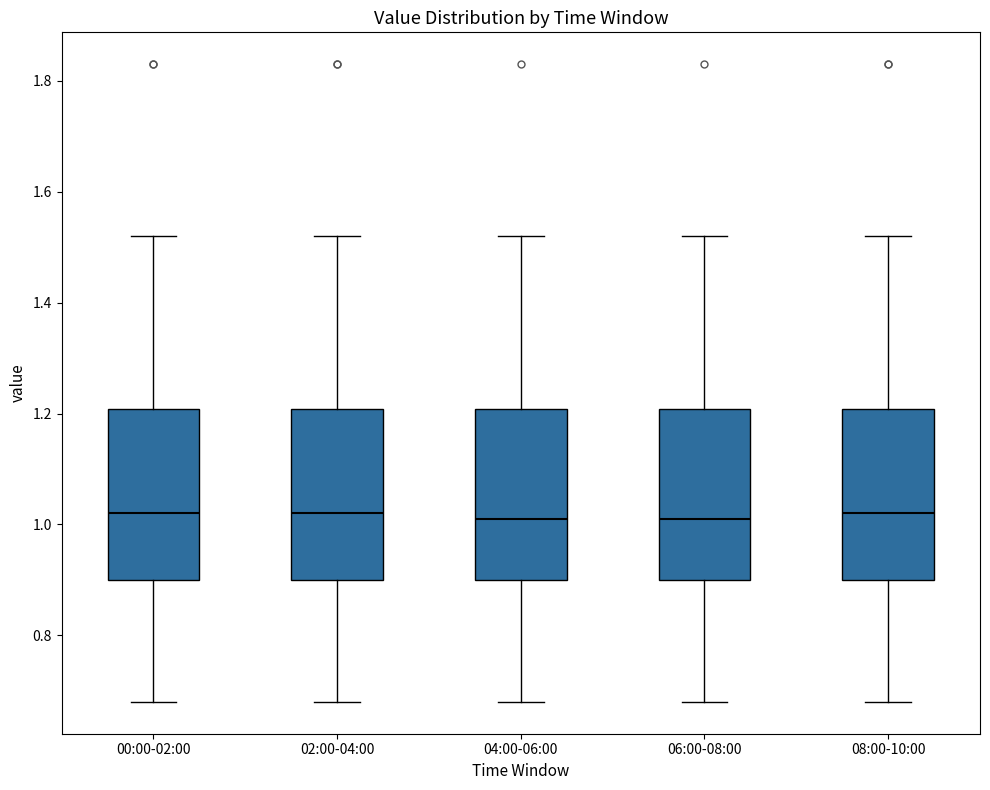

Where is the lower edge of the box for 00:00-02:00 on the y-axis? The values are not printed on the chart, so give them approximately, as read against the axis.

0.90